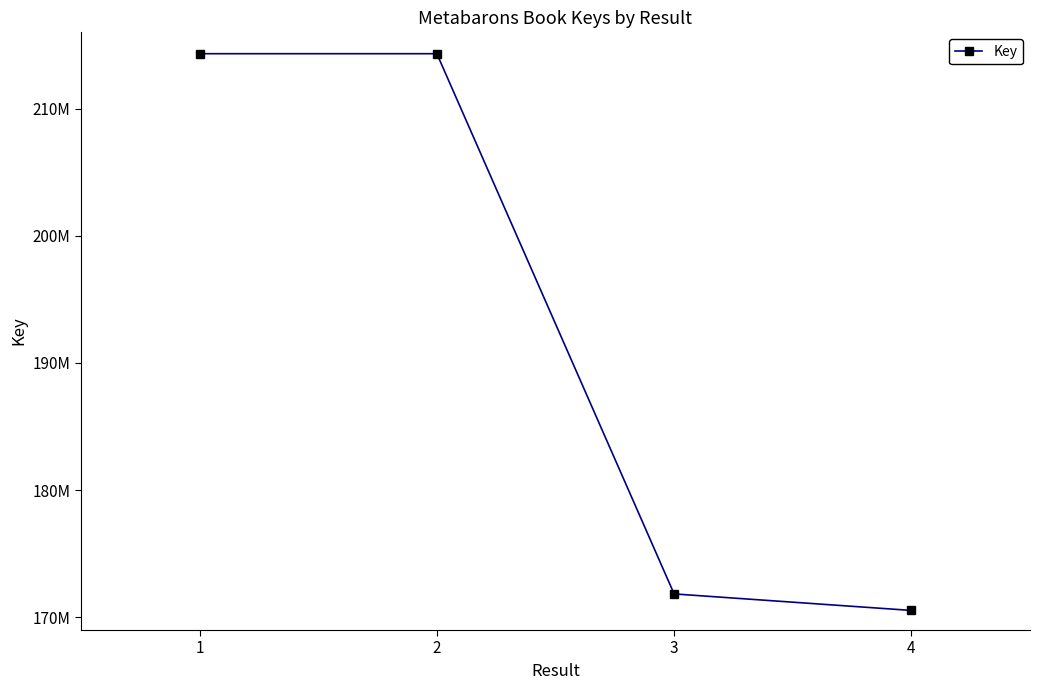

At which label is the value closest to 192430235?

3